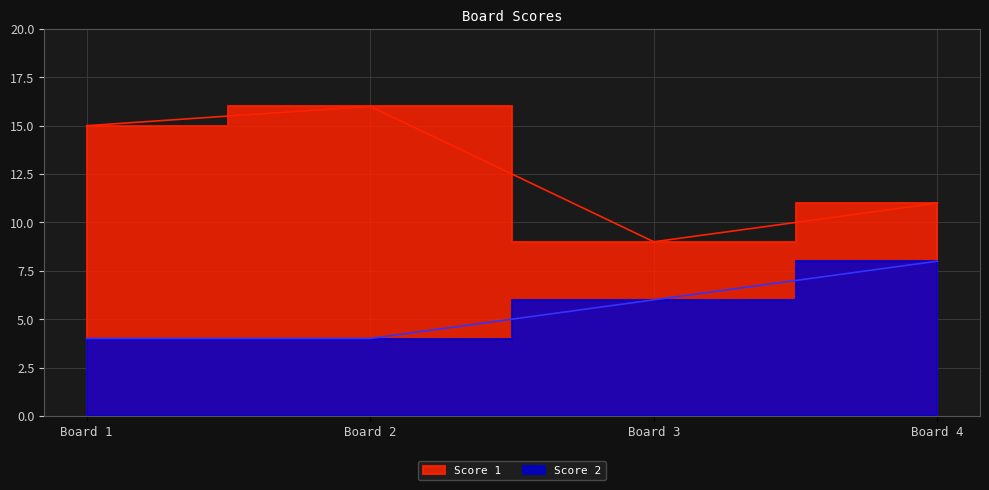

At which label does Score 1 reach its minimum?

Board 3